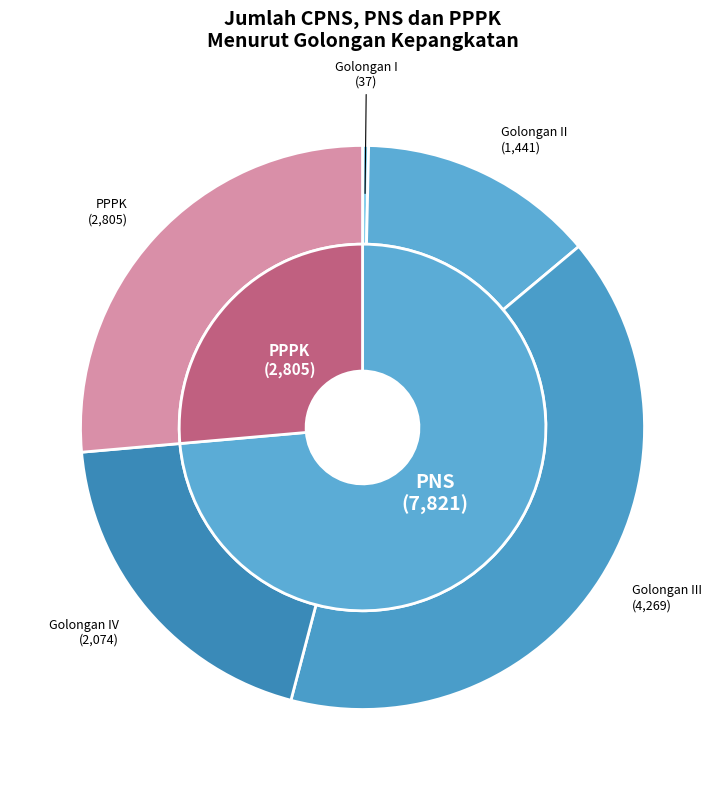

Do PPPK and Golongan II together represent more than half of the pie?

No